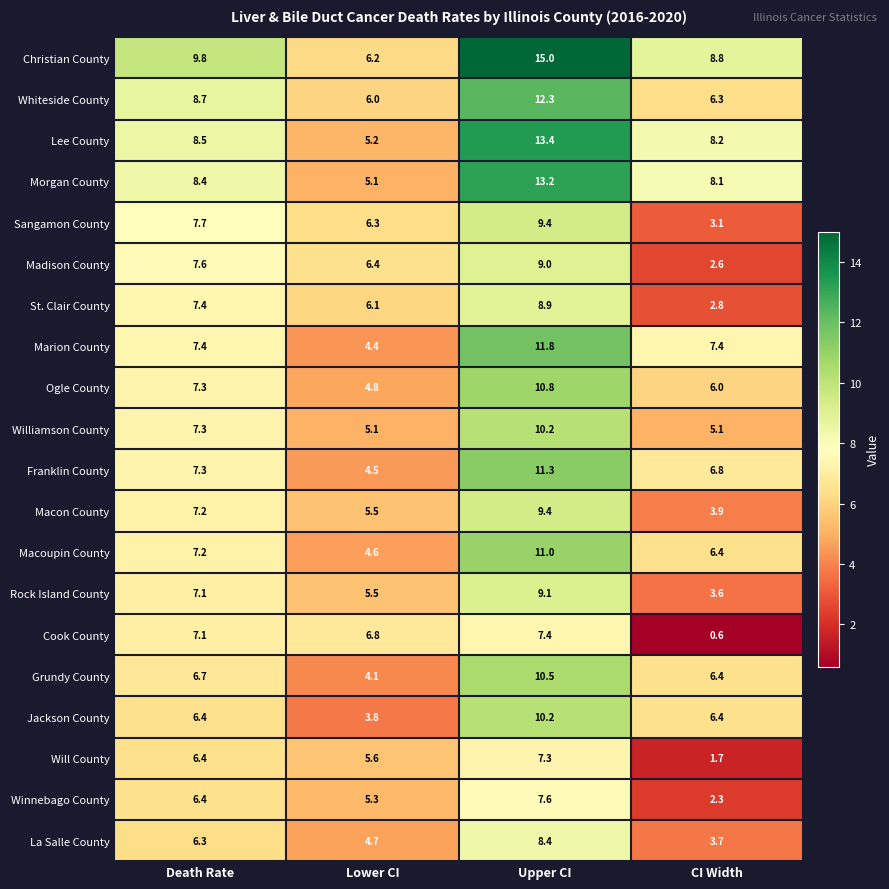

Where is Franklin County nearest to the value 7?

CI Width